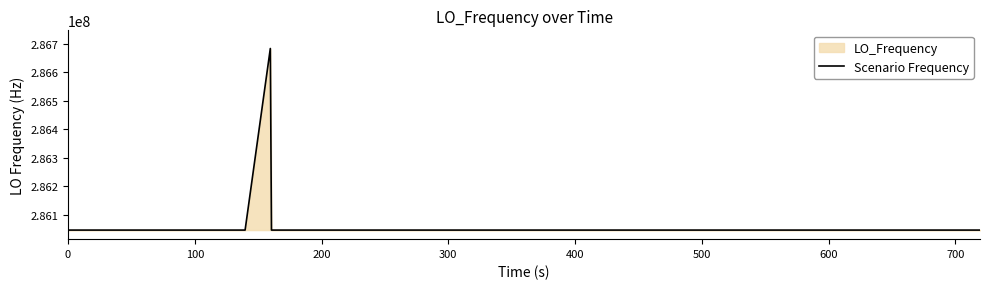

What is the difference between the second highest and minimum values?

3.0